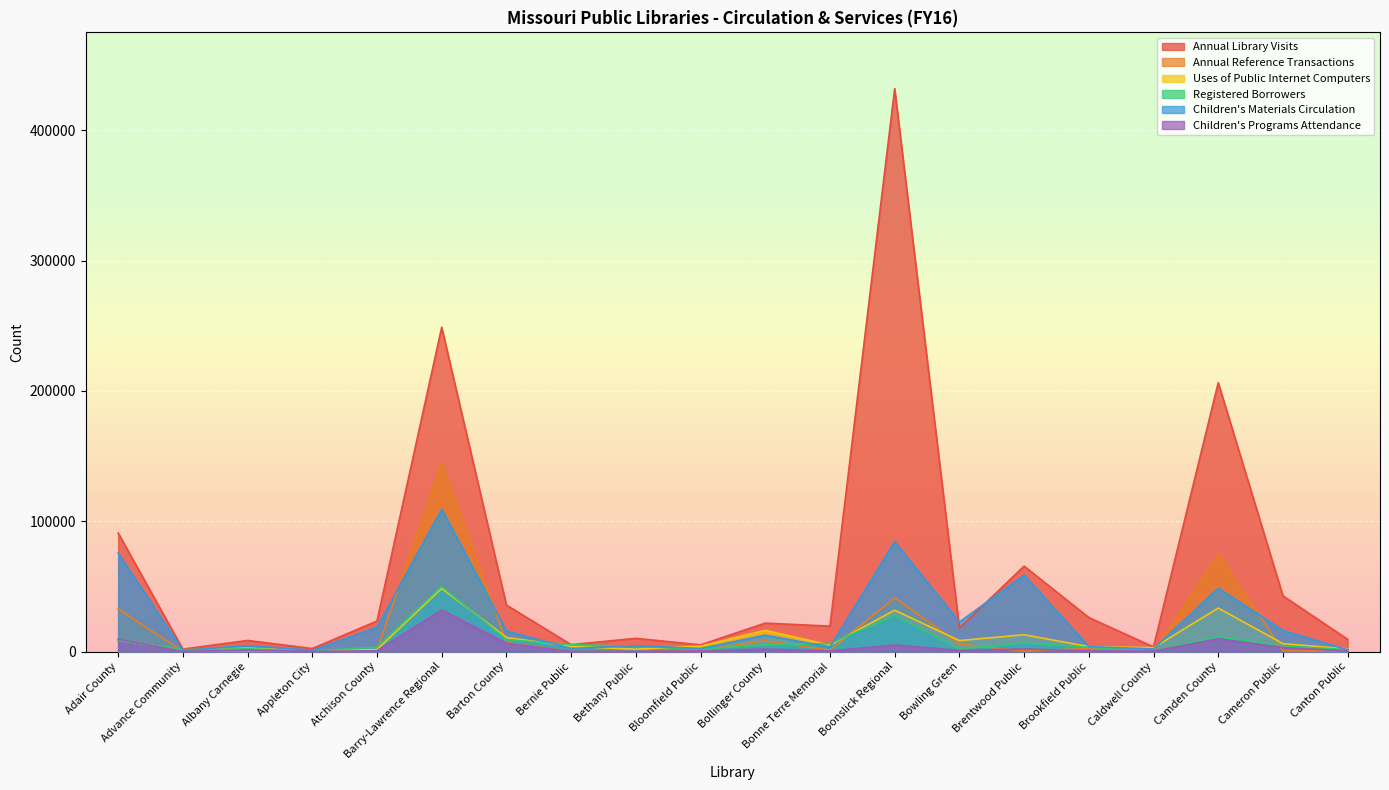

What is the label of the 11th point from the right?

Bloomfield Public